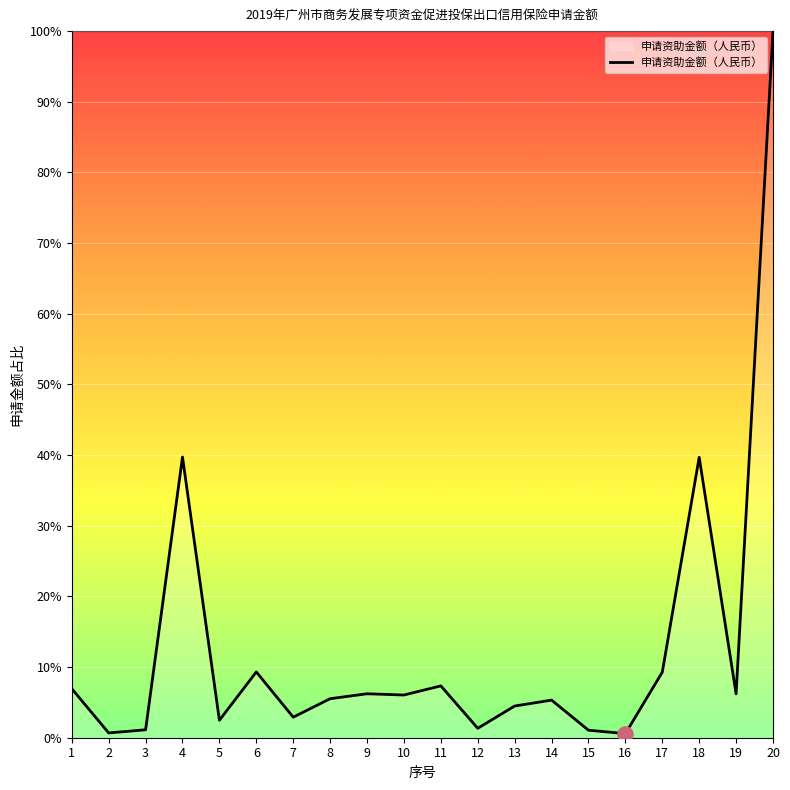

What is the change in value from 9 to 16?

-5.6